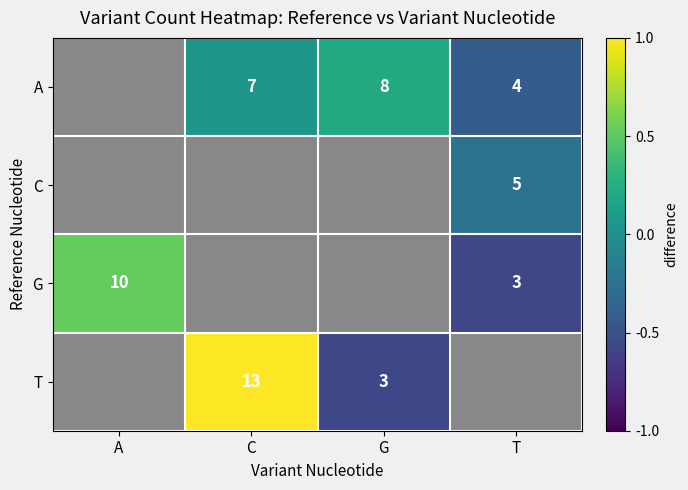

Which has a higher value, T or C?

C